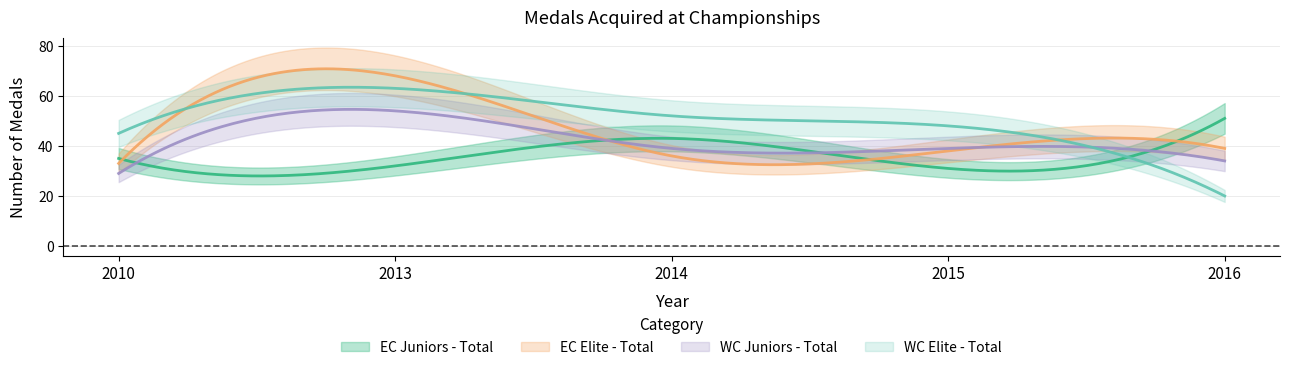

Is it true that EC Elite - Total equals 36 at 2014?

True